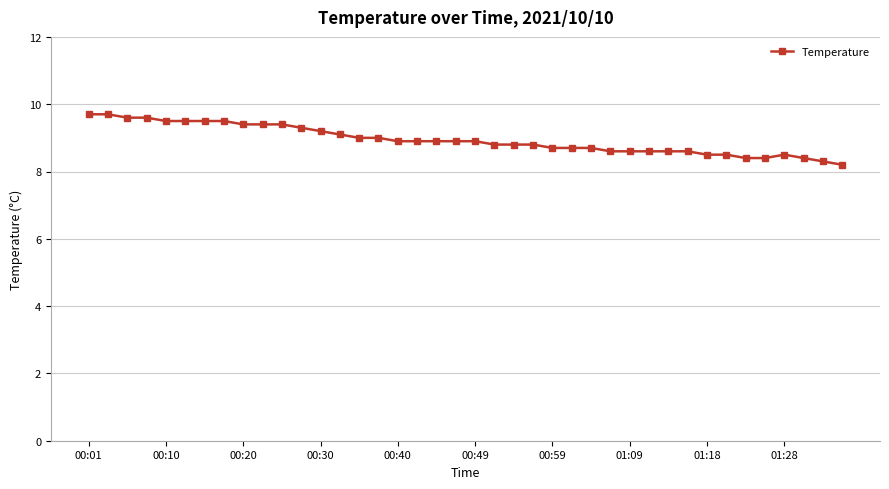

What is the greatest value displayed?

9.7